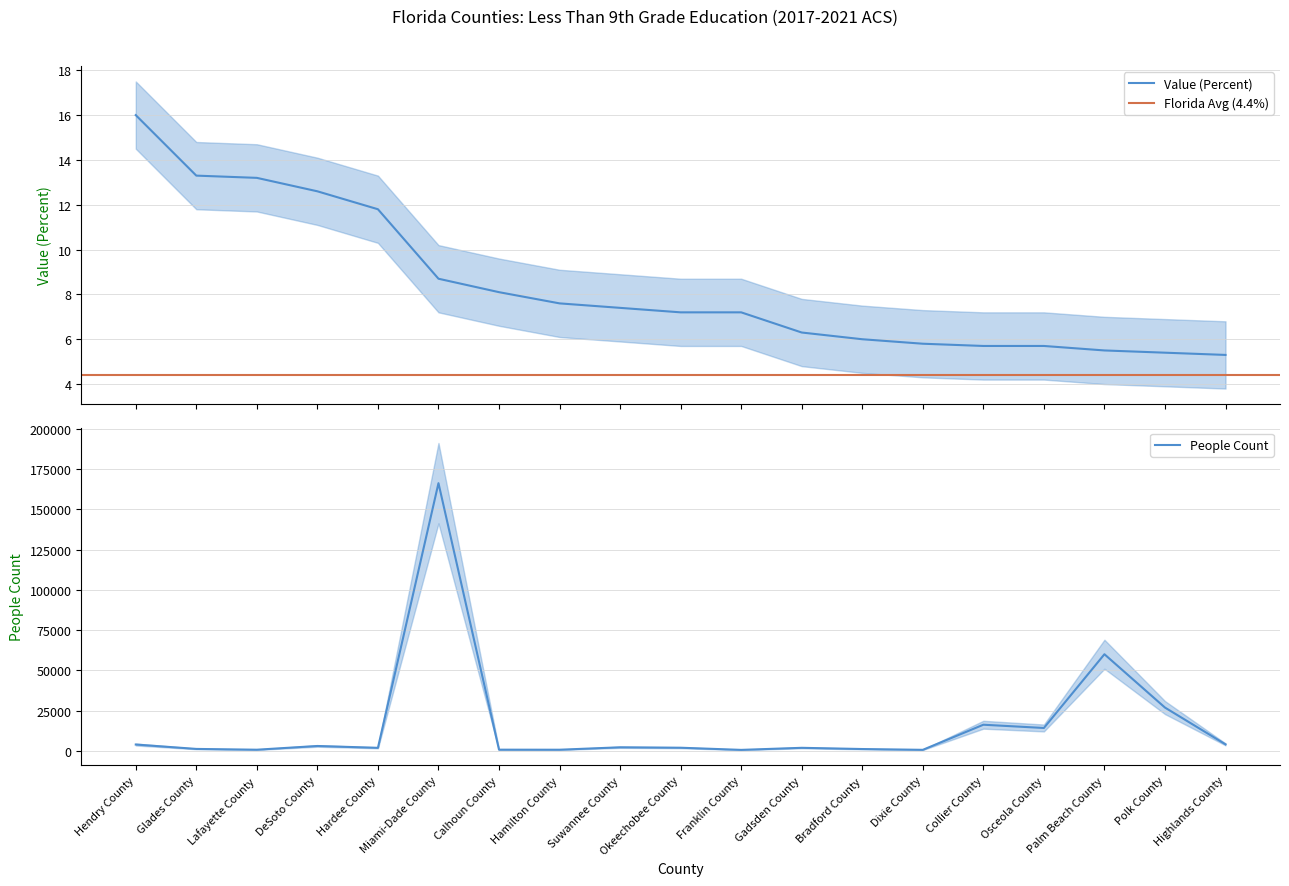

Where does the Value (Percent) series first go above 7?

Hendry County